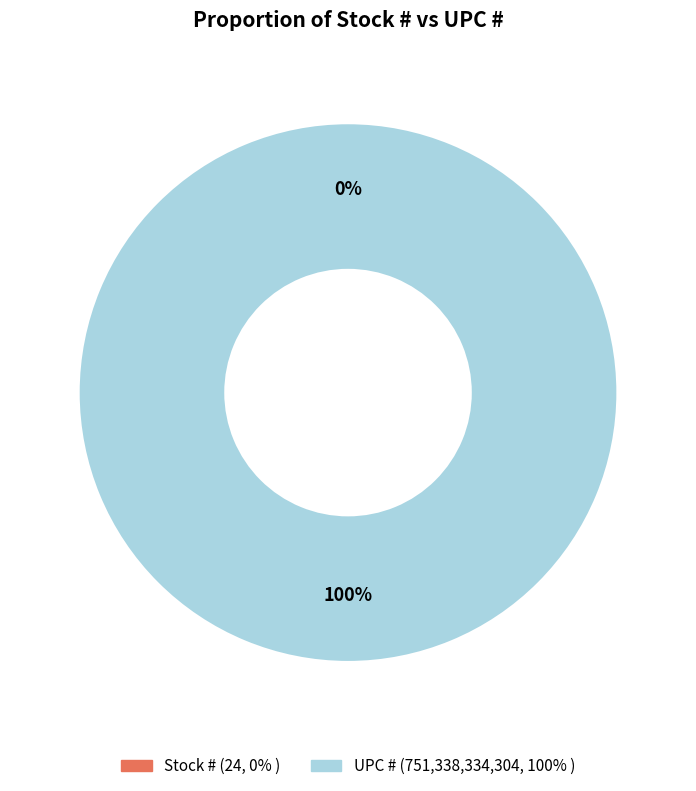

Is the sum of UPC # and Stock # greater than half?

Yes